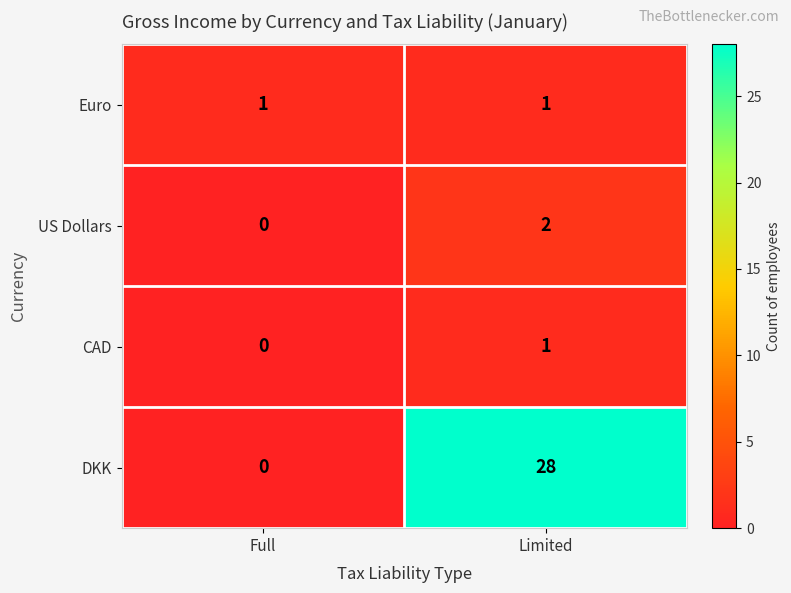

Is it true that Euro equals 1 at Limited?

True